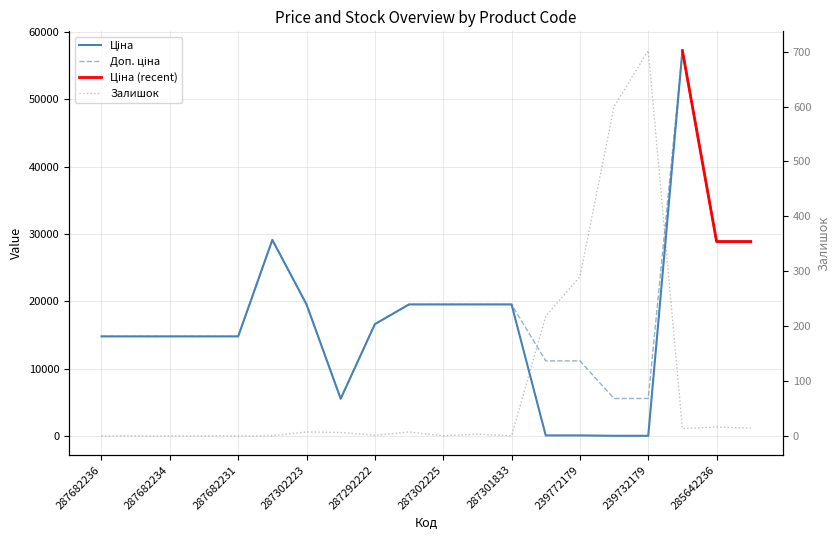

The Ціна series shows 29.1 at 239732179. True or false?

False